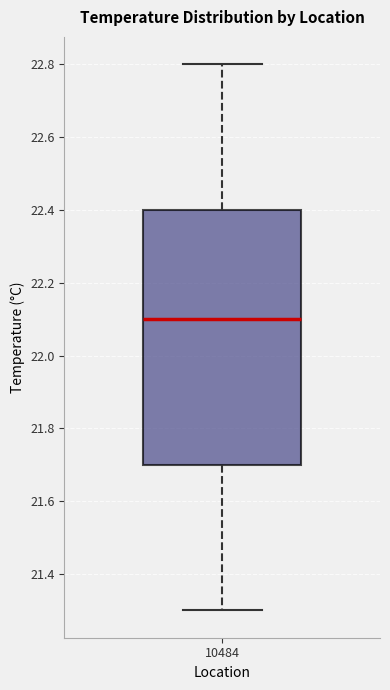

Read this box plot against the y-axis: the position of the median line, the range covered by the box, and the ends of both whiskers. The values are not printed on the chart, so give them approximately, as read against the axis.

median 22.1, box 21.7 to 22.4, whiskers 21.3 to 22.8